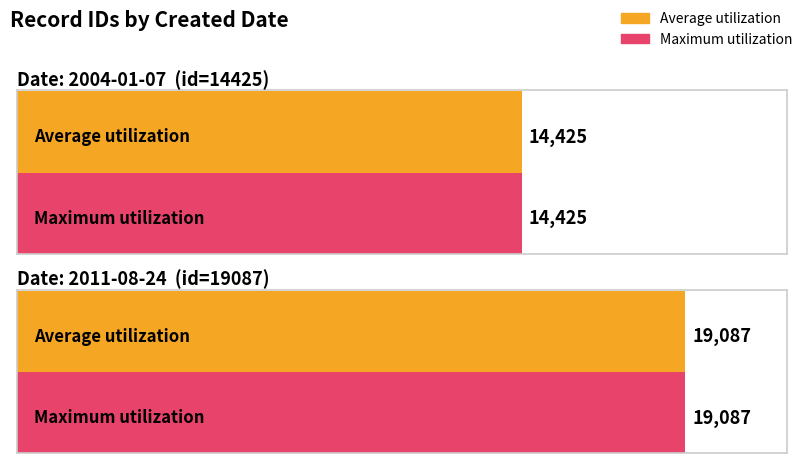

Is it true that Maximum utilization equals 14425 at 2004-01-07?

True